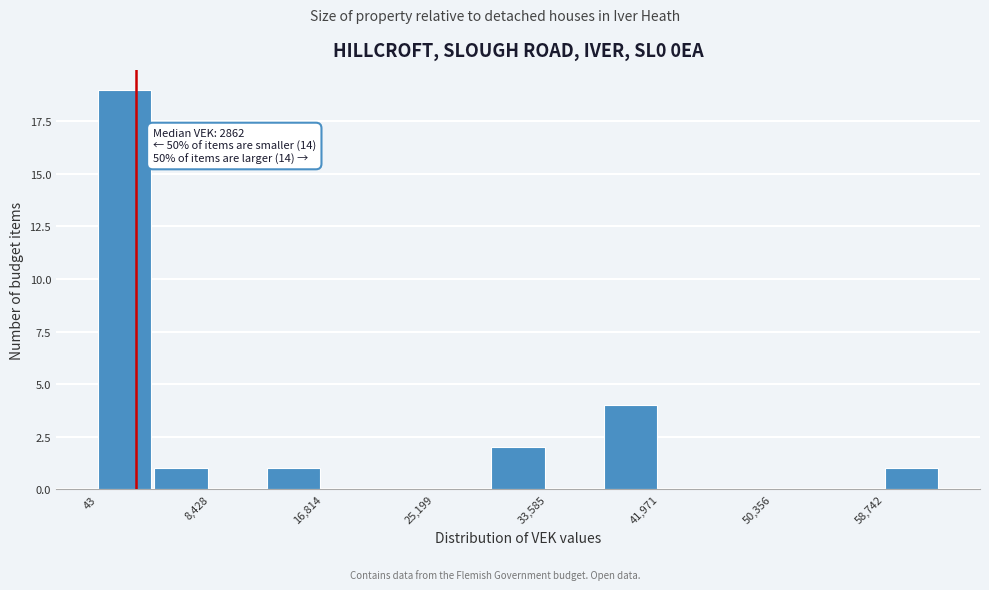

Which range on the x-axis has the tallest bar?

0 to 4000